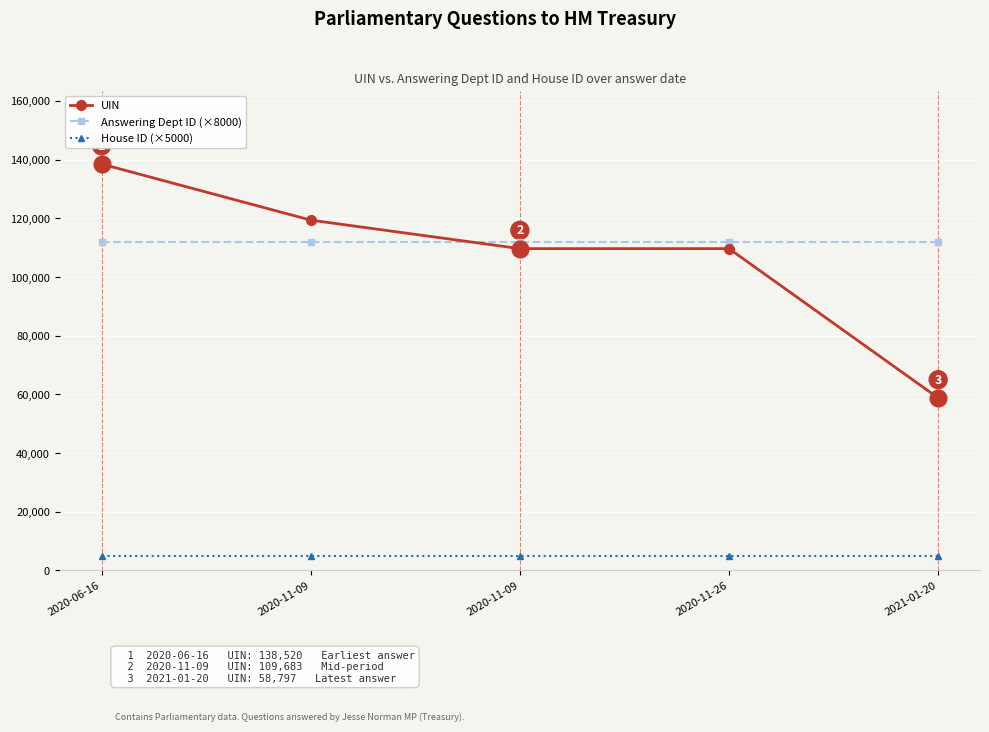

How many distinct data groups are displayed?

3